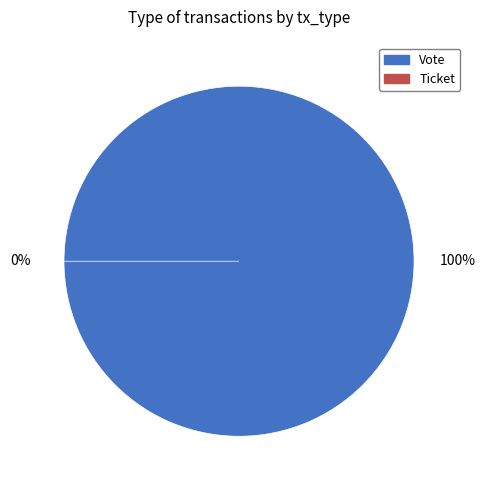

Is the sum of Ticket and Vote greater than half?

Yes